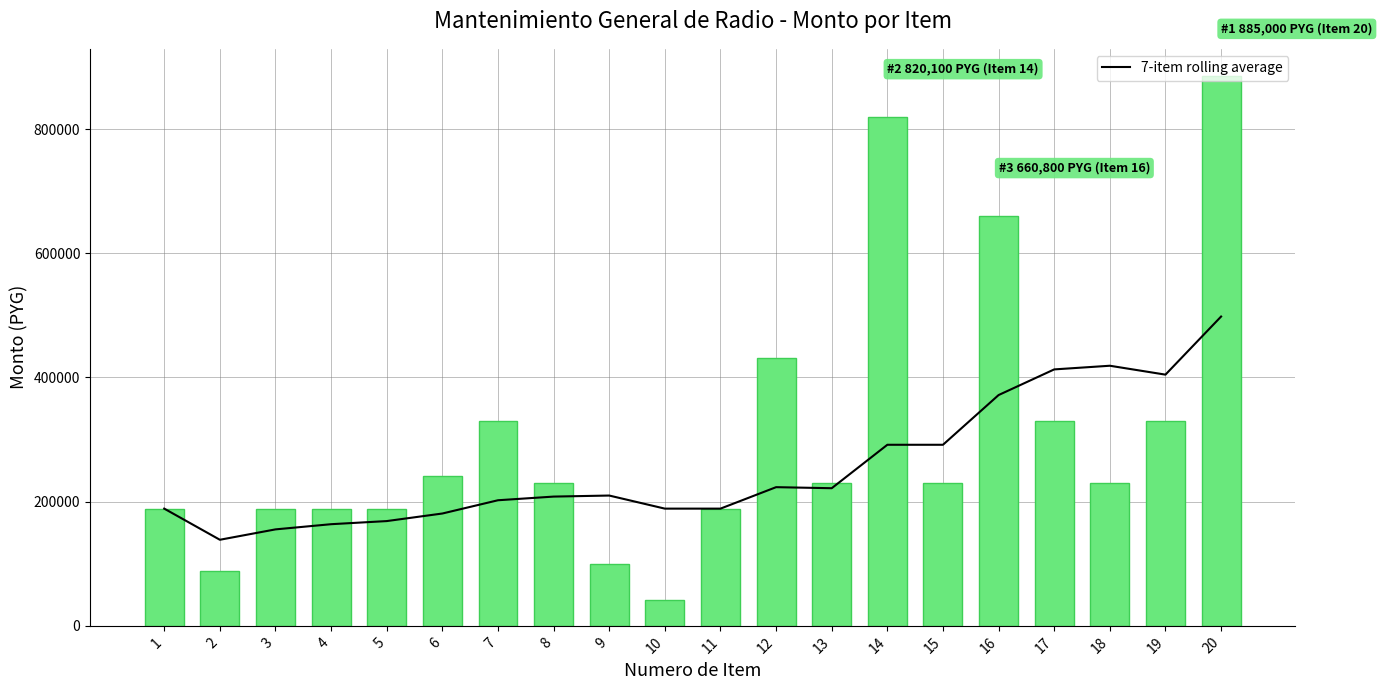

Rank the series by their maximum value, from highest to lowest.

monto, 7-item rolling average